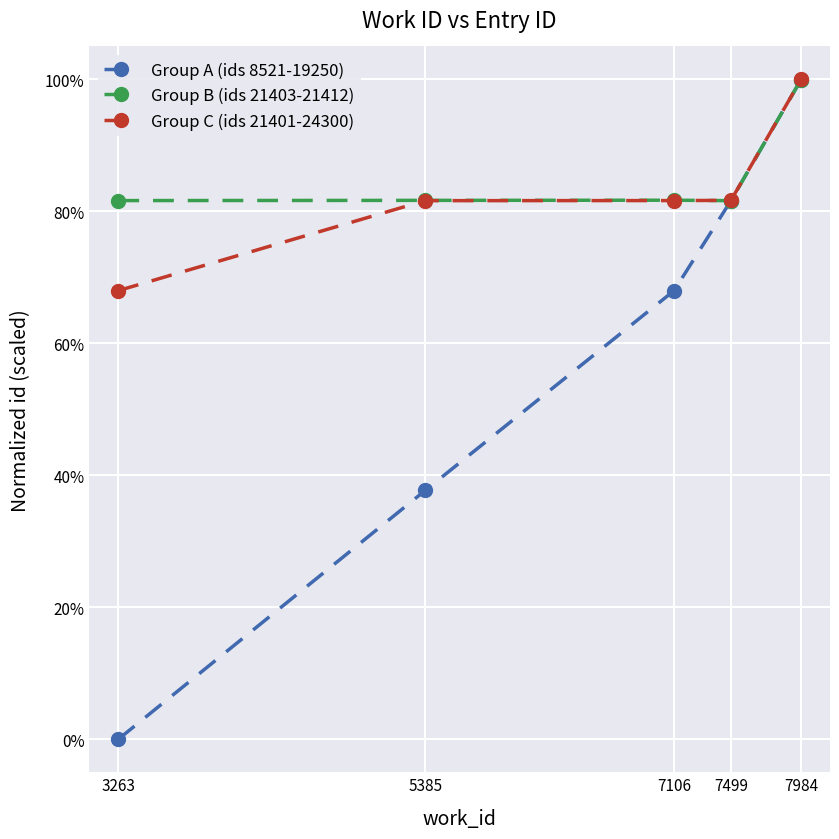

Read the Group B (ids 21403-21412) value at 3263.

0.8